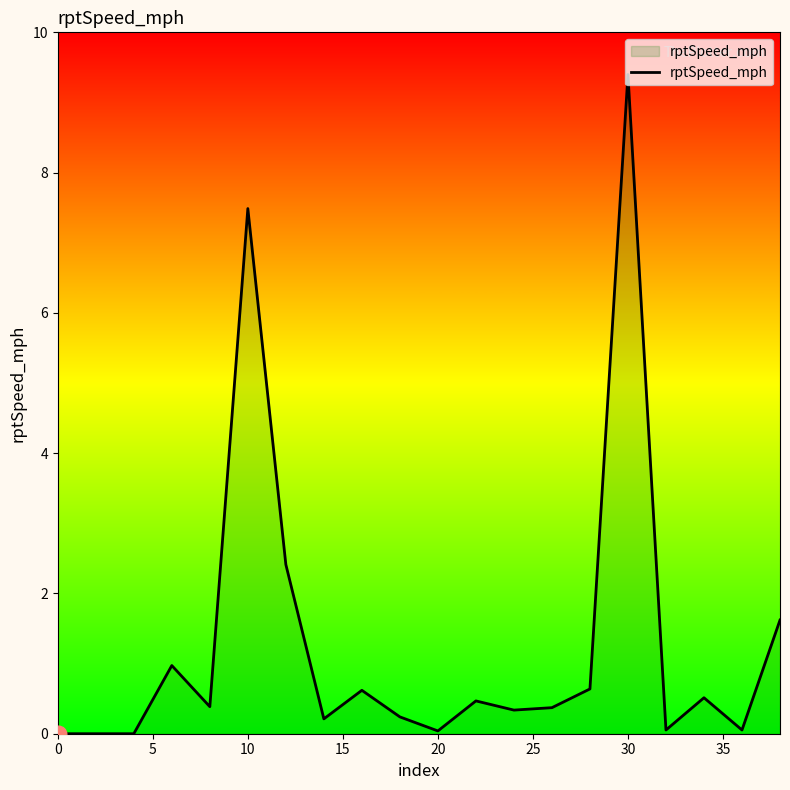

What is the difference between the maximum and minimum values?

9.4